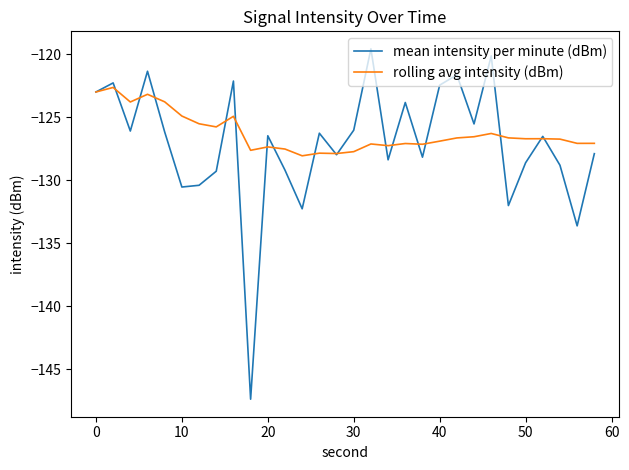

Does the chart have visible grid lines?

No